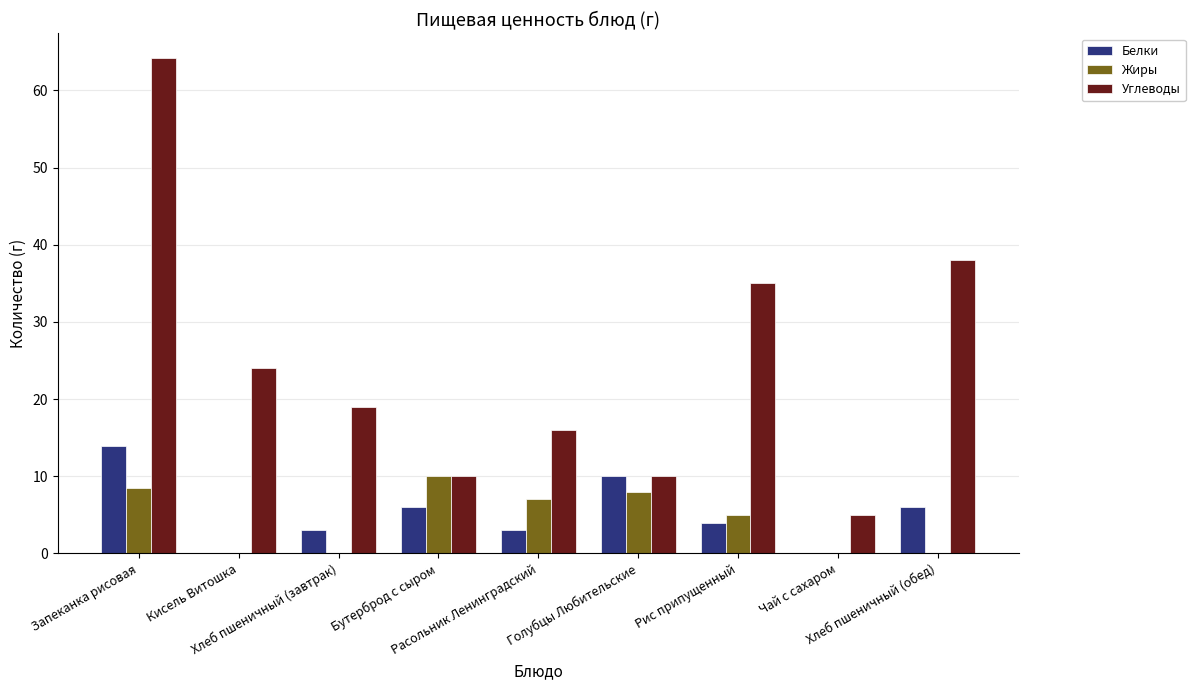

How many series are shown in this chart?

3